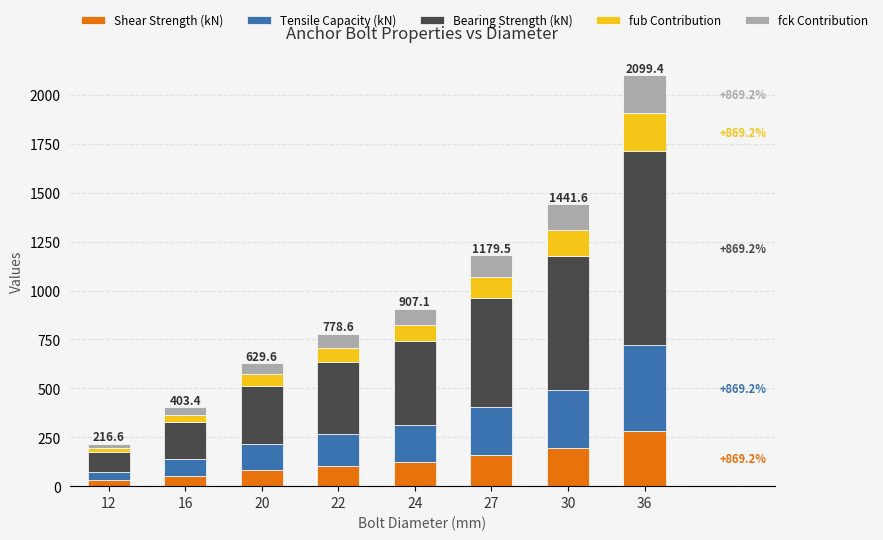

What is the total value across all series at 36?

2099.4